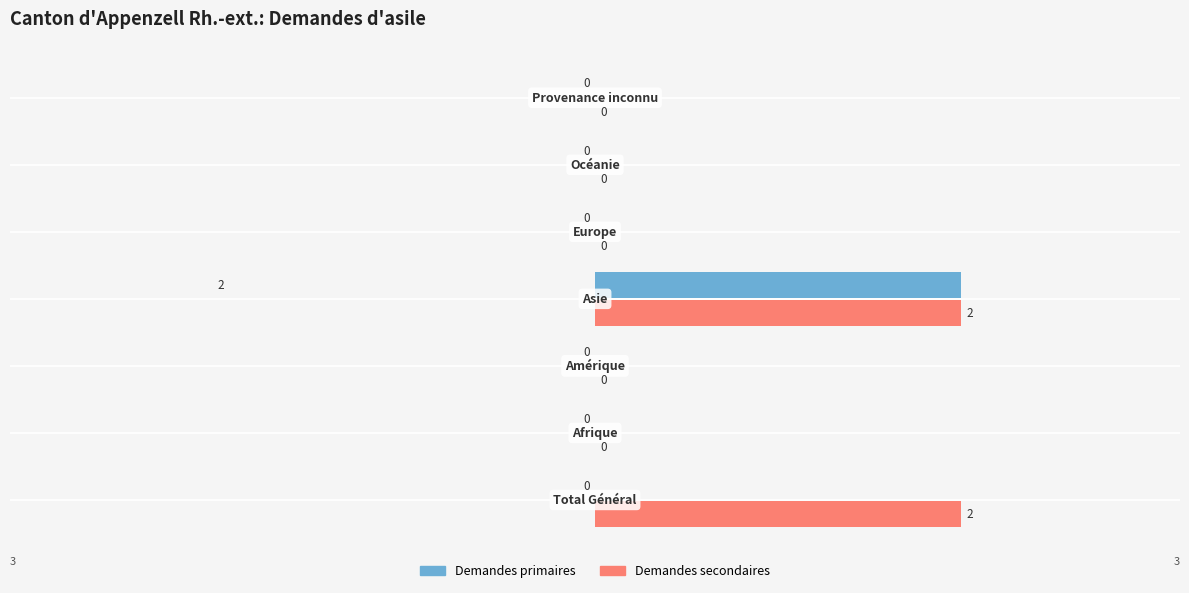

How many positive values does the Demandes secondaires series have?

2